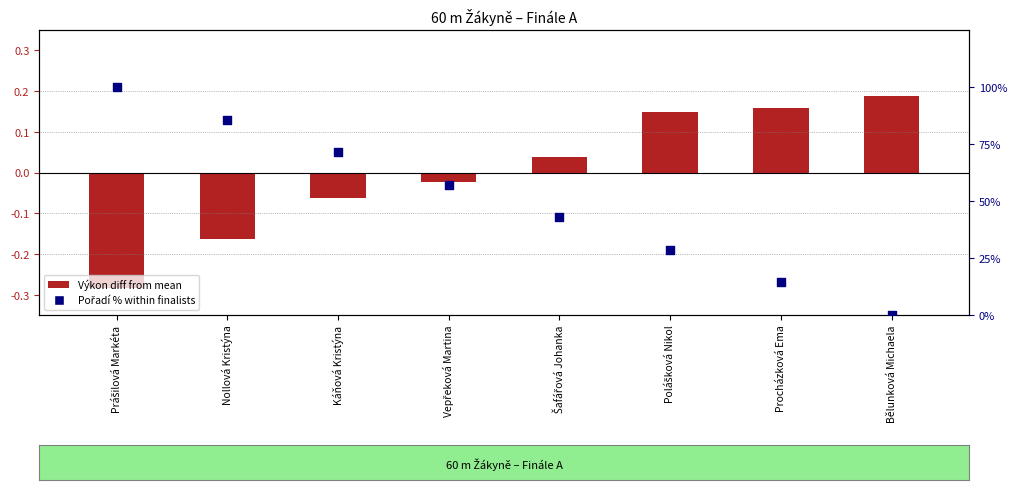

What is the total value across all series at Nollová Kristýna?

85.6